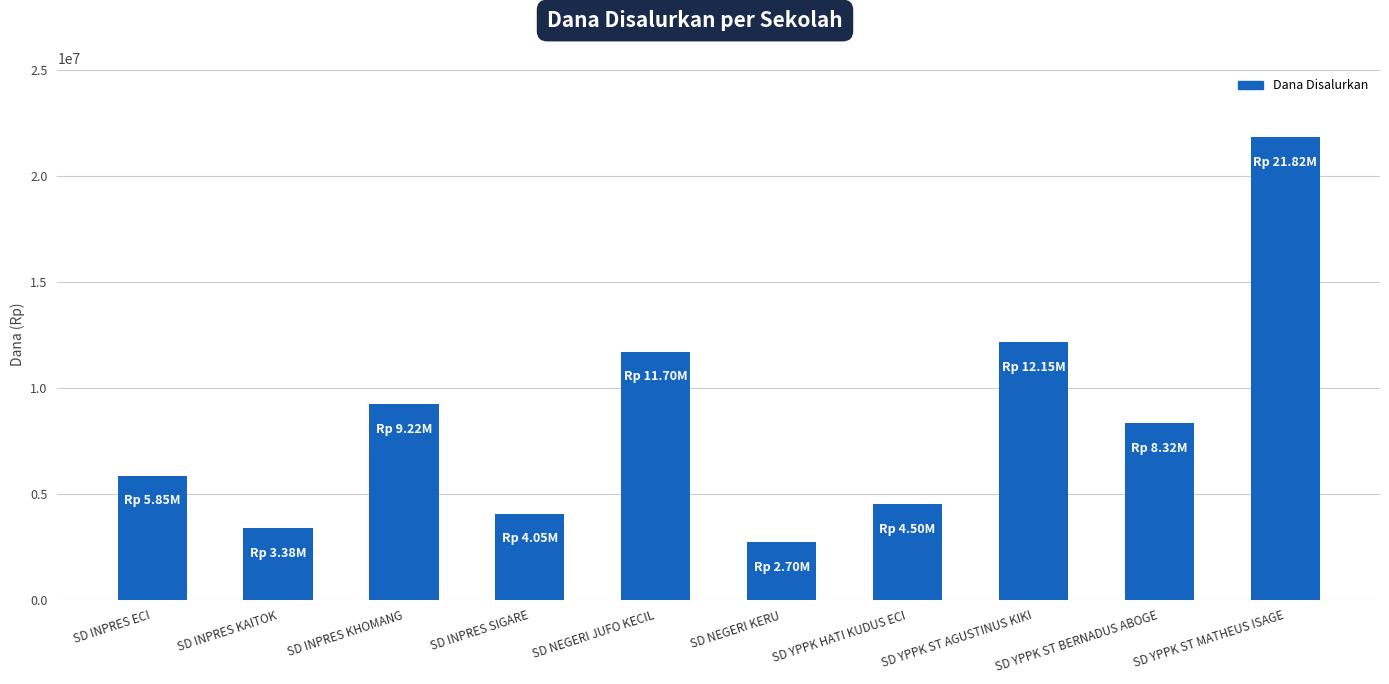

List the labels in order of value, smallest first.

SD NEGERI KERU, SD INPRES KAITOK, SD INPRES SIGARE, SD YPPK HATI KUDUS ECI, SD INPRES ECI, SD YPPK ST BERNADUS ABOGE, SD INPRES KHOMANG, SD NEGERI JUFO KECIL, SD YPPK ST AGUSTINUS KIKI, SD YPPK ST MATHEUS ISAGE